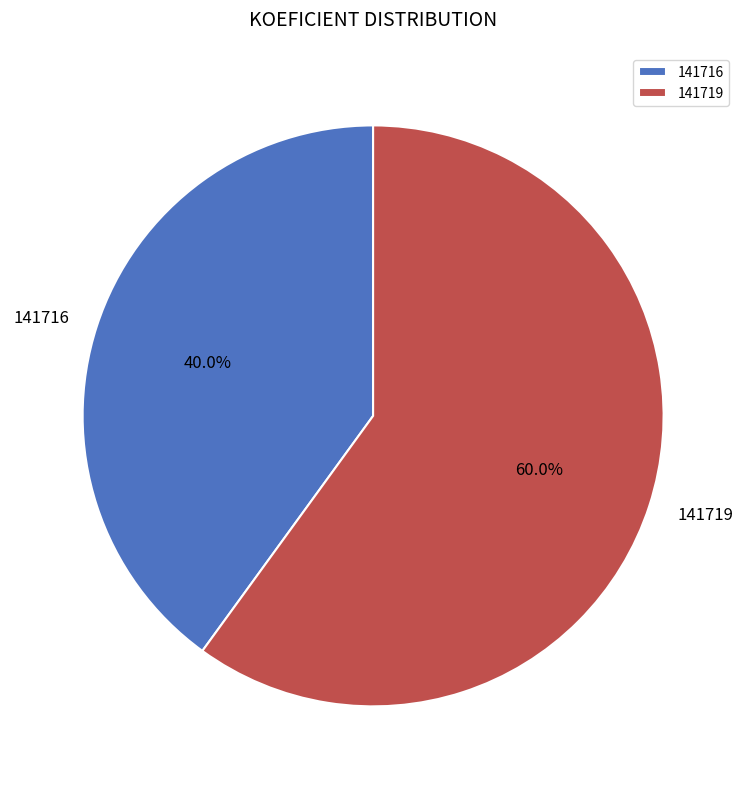

What is the ratio of the value at 141719 to the value at 141716?

1.5